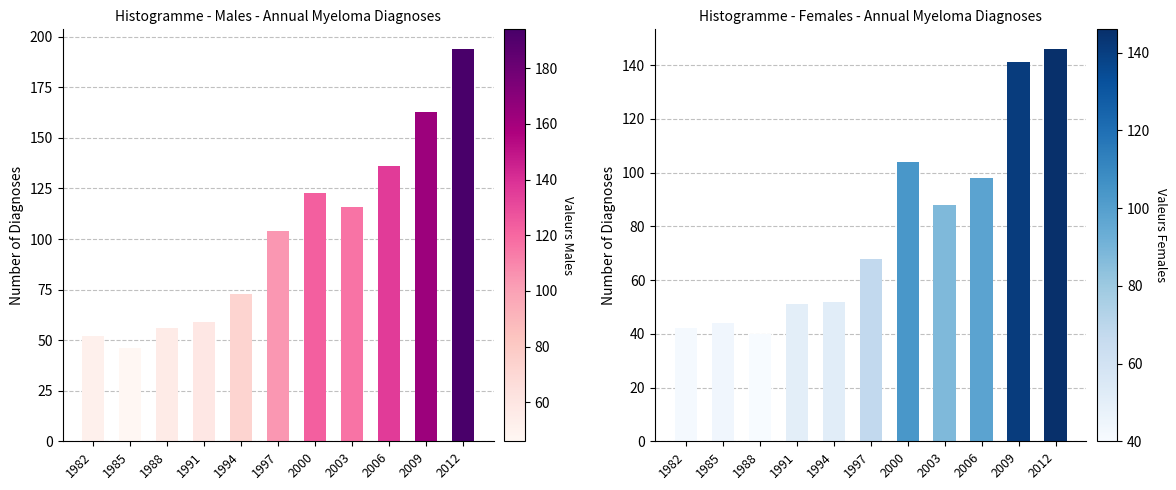

At which label is Males closest to 120?

2000